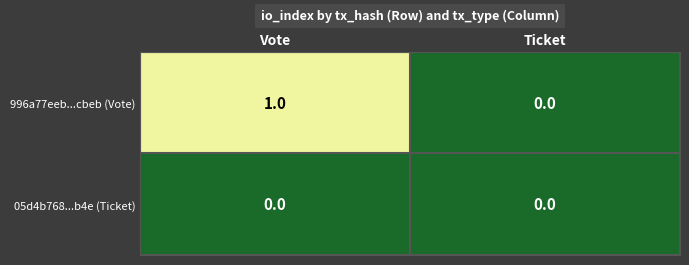

Which series has the largest total across all categories?

996a77eeb...cbeb (Vote)